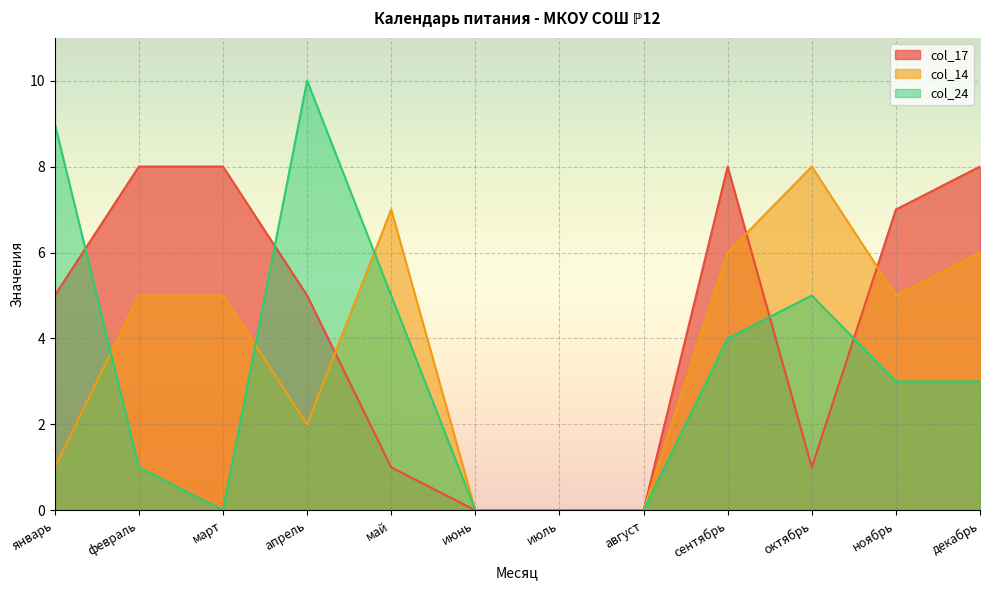

What position from the left is февраль?

2